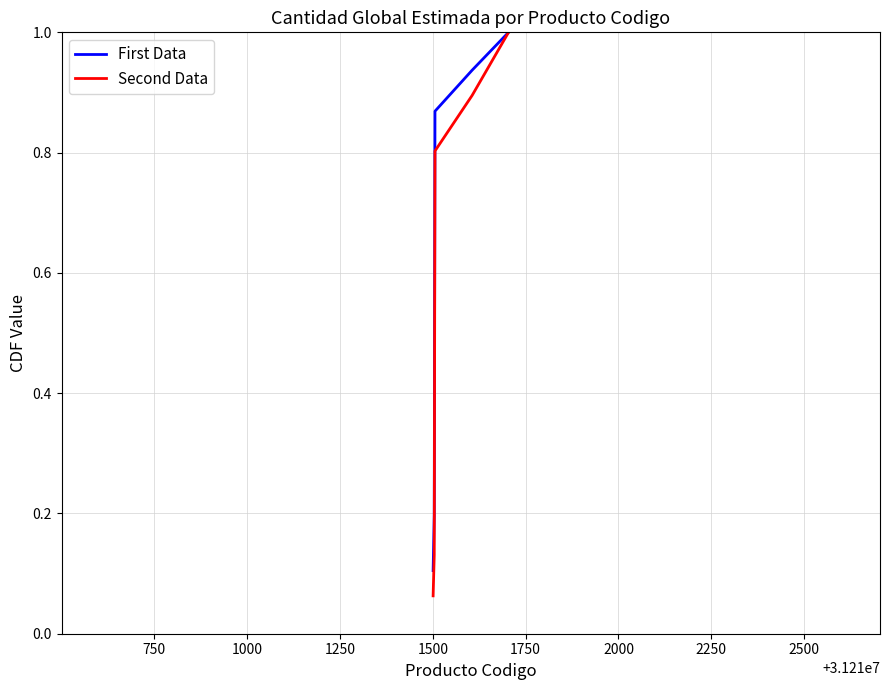

What is the maximum value shown in the chart?

1.0